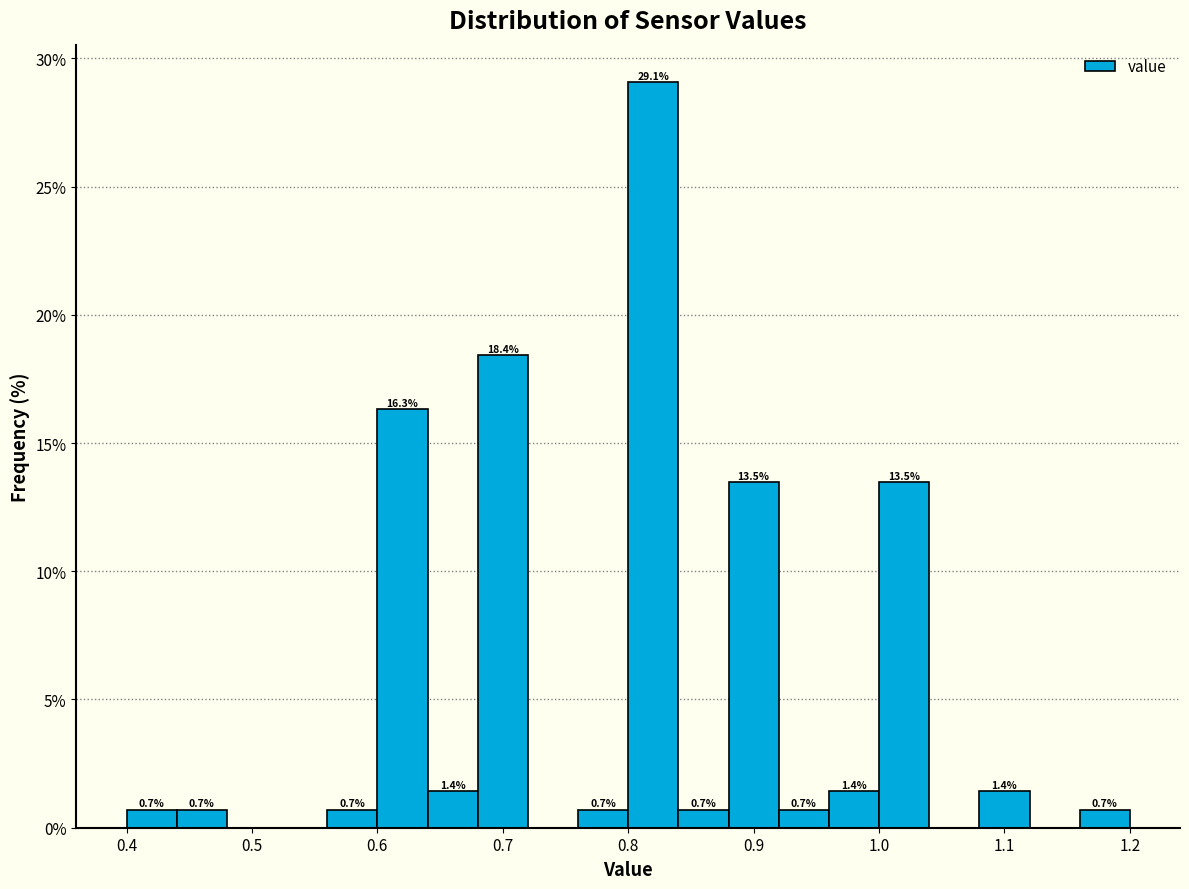

Over which range of the x-axis is the bar tallest?

0.80 to 0.84